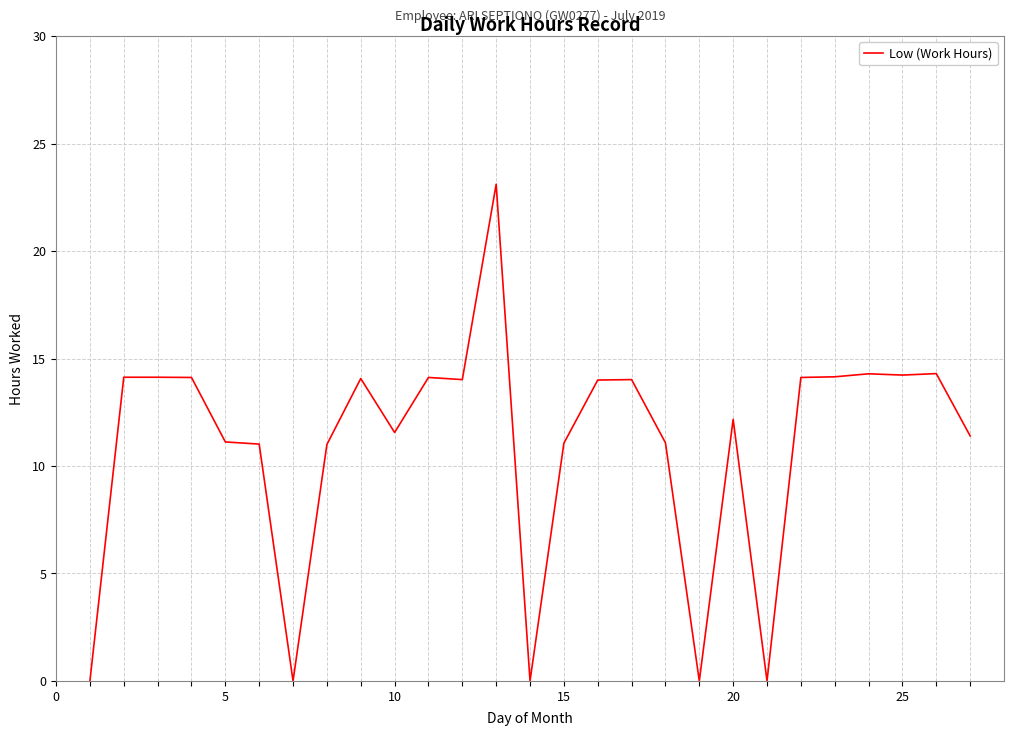

What is the maximum value shown in the chart?

23.1